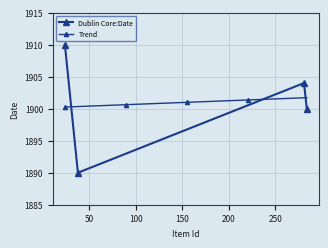

Which category has the lowest value across all series?

38